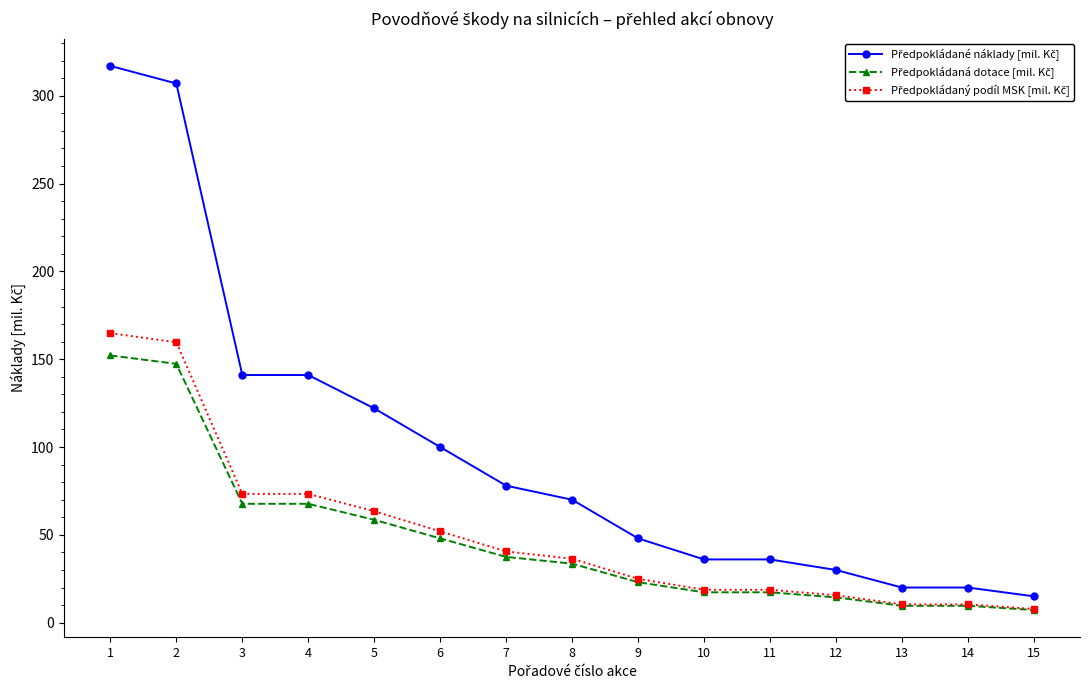

At how many categories does at least one series exceed 134?

4